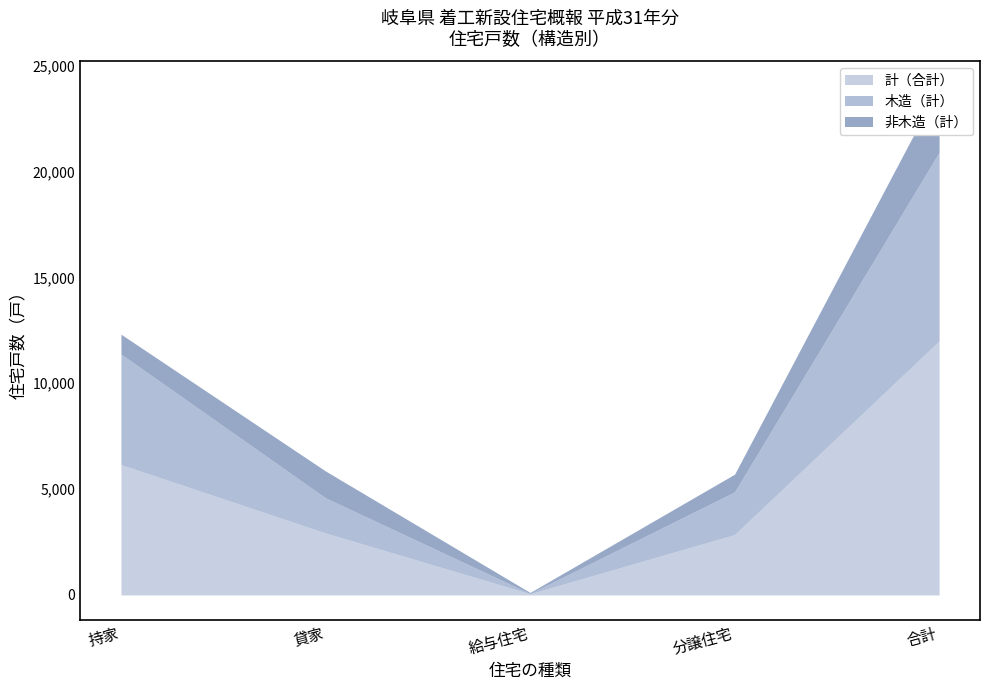

What is the smallest value displayed?

12